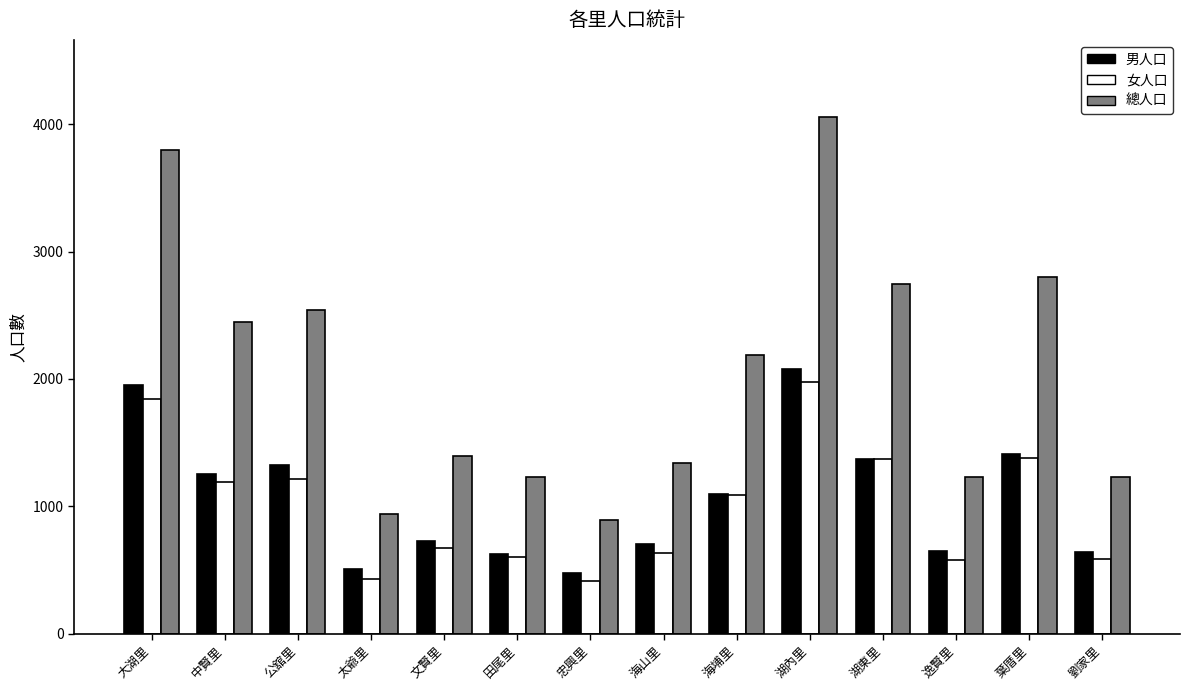

The 總人口 series shows 454 at 田尾里. True or false?

False